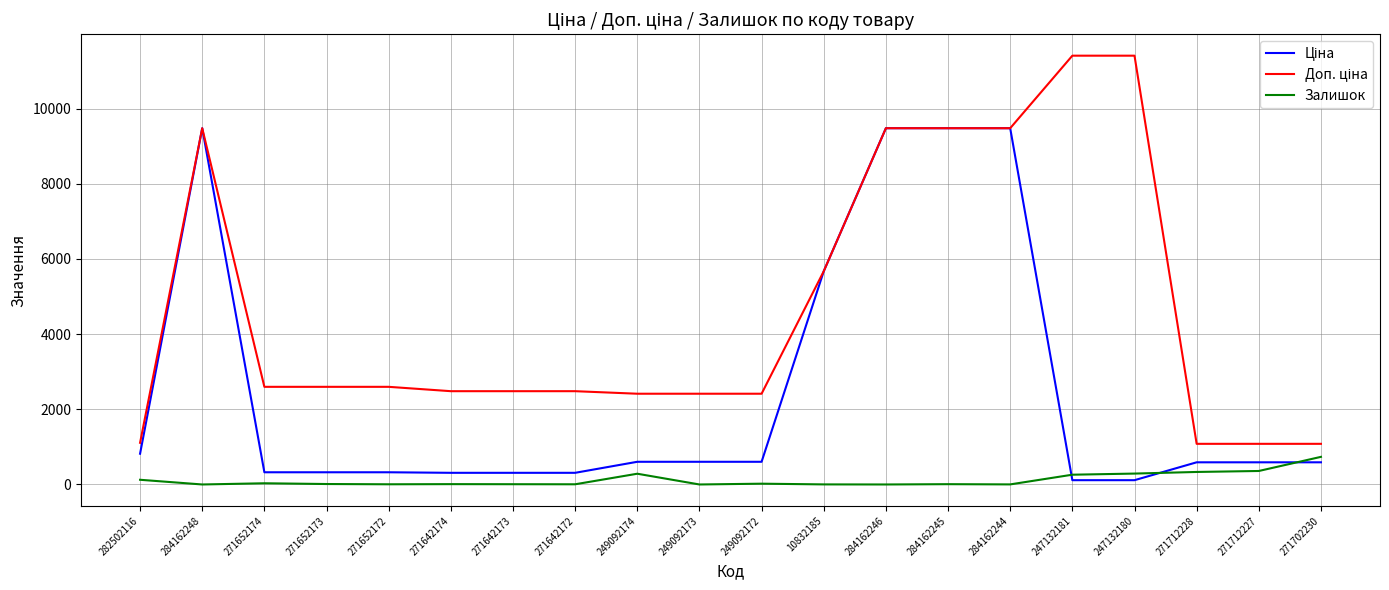

What is the difference between the highest and lowest values at 284162246?

9480.1